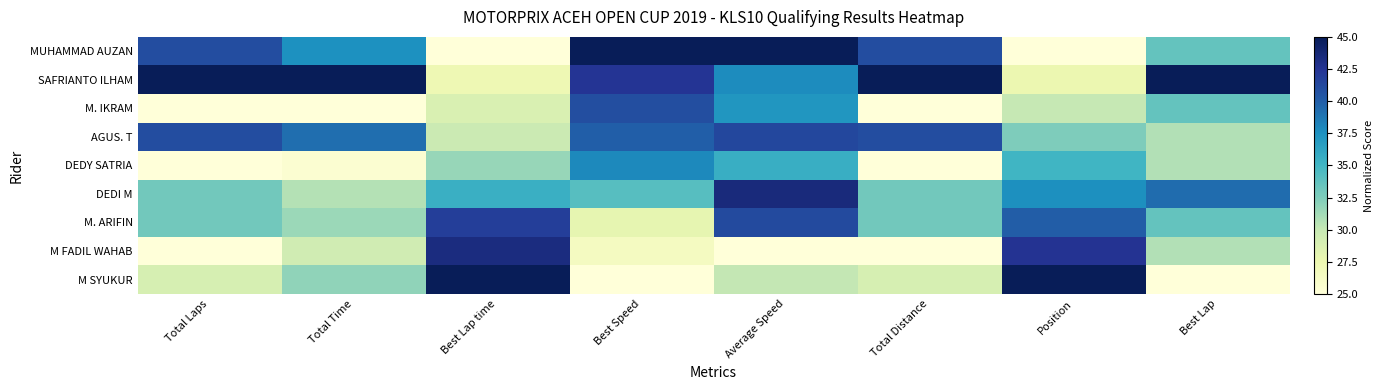

Which label corresponds to the smallest value in the chart?

Best Lap time